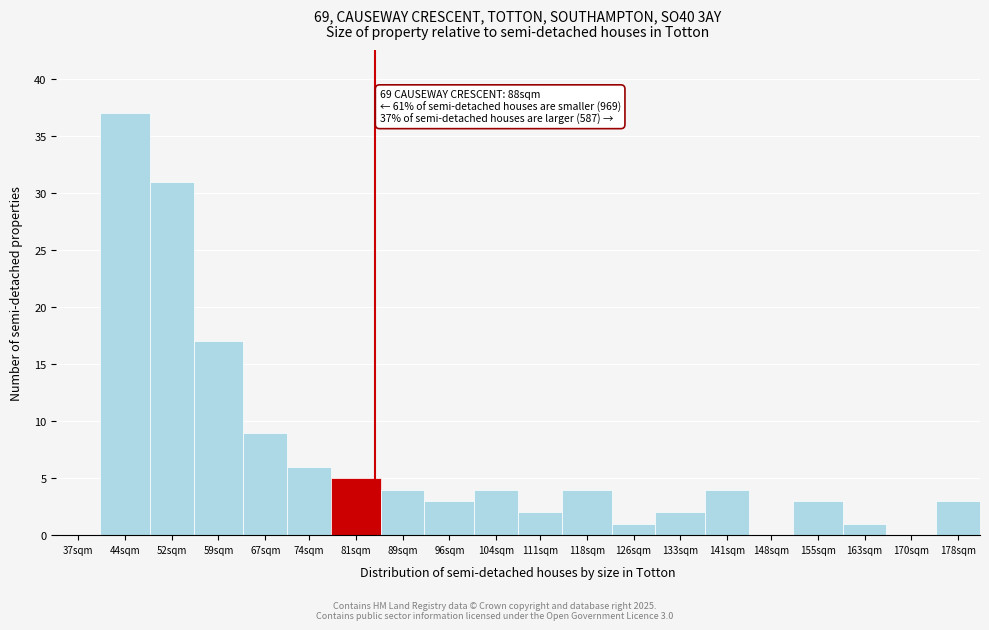

Reading left to right, transcribe all the data shown in this chart.

37sqm=0	44sqm=37	52sqm=31	59sqm=17	67sqm=9	74sqm=6	81sqm=5	89sqm=4	96sqm=3	104sqm=4	111sqm=2	118sqm=4	126sqm=1	133sqm=2	141sqm=4	148sqm=0	155sqm=3	163sqm=1	170sqm=0	178sqm=3